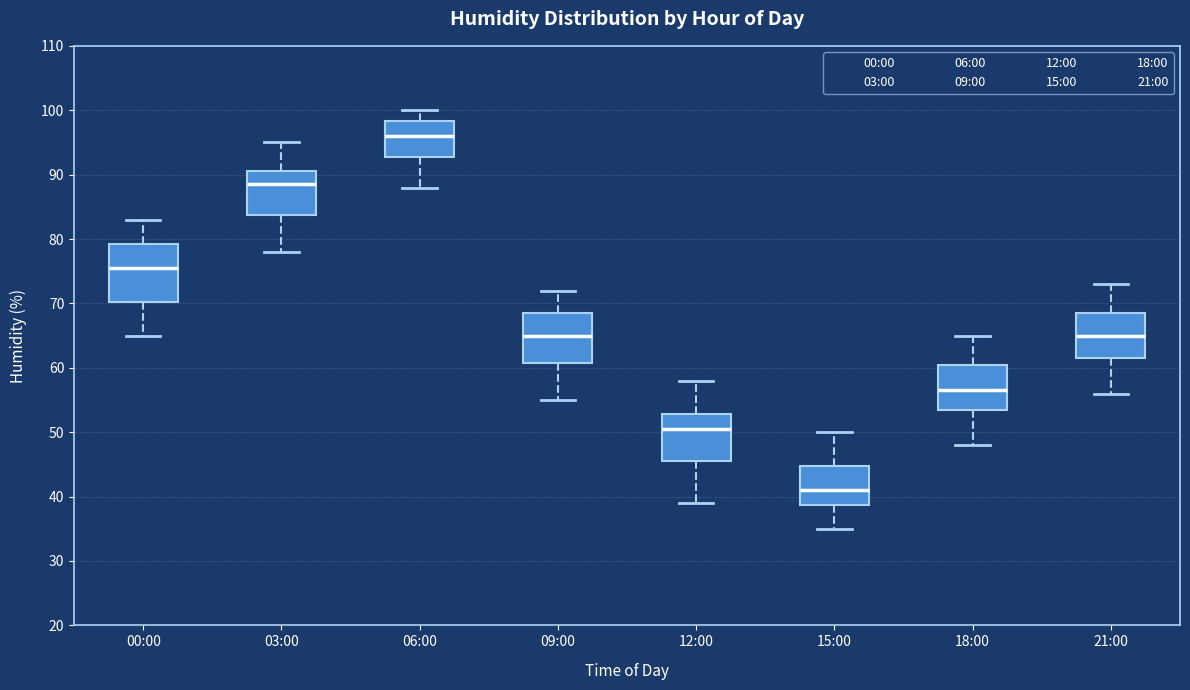

Reading left to right, transcribe this box plot: for each box, give where its median line is, the range the box spans, and where its two whiskers end, as read against the y-axis. The values are not printed on the chart, so give them approximately, as read against the axis.

00:00: median 76, box 70 to 79, whiskers 65 to 83
03:00: median 89, box 84 to 91, whiskers 78 to 95
06:00: median 96, box 93 to 98, whiskers 88 to 100
09:00: median 65, box 61 to 69, whiskers 55 to 72
12:00: median 51, box 46 to 53, whiskers 39 to 58
15:00: median 41, box 39 to 45, whiskers 35 to 50
18:00: median 57, box 54 to 61, whiskers 48 to 65
21:00: median 65, box 62 to 69, whiskers 56 to 73